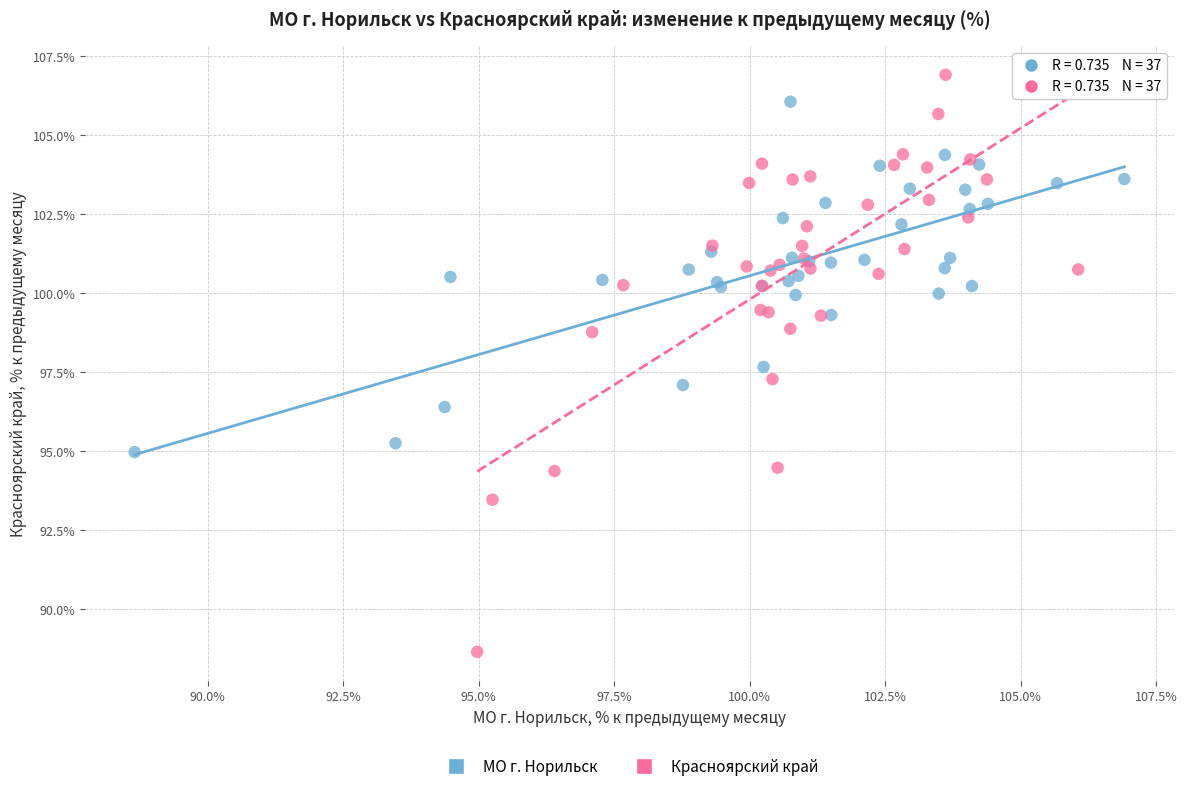

Which series reaches the maximum Y coordinate?

Красноярский край